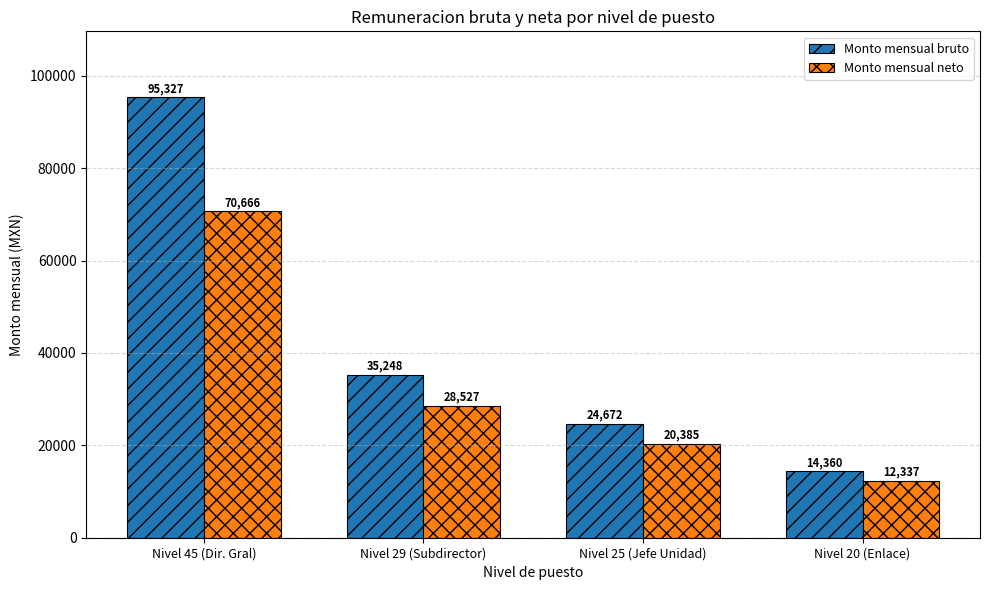

Which series has the widest spread of values?

Monto mensual bruto